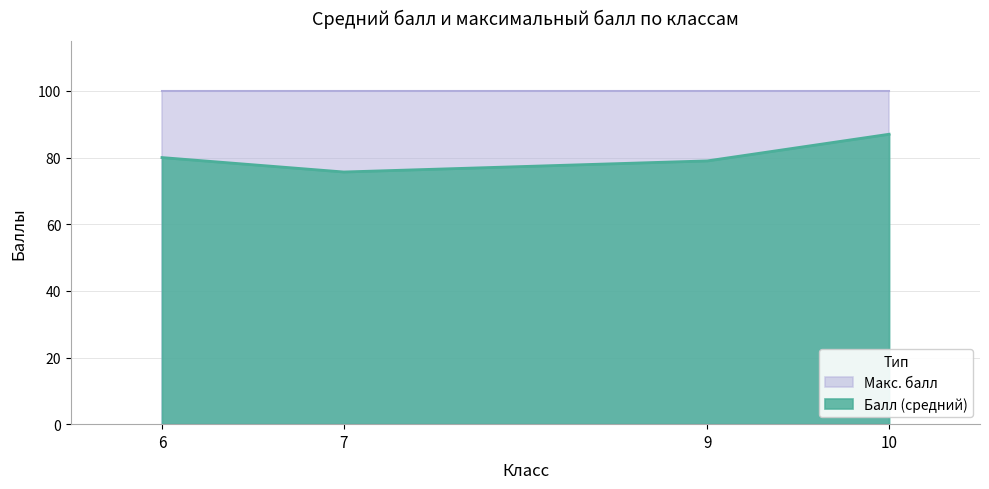

Reading left to right, what are all the values shown in this chart?

6=80.0	7=75.7	9=79.0	10=87.0